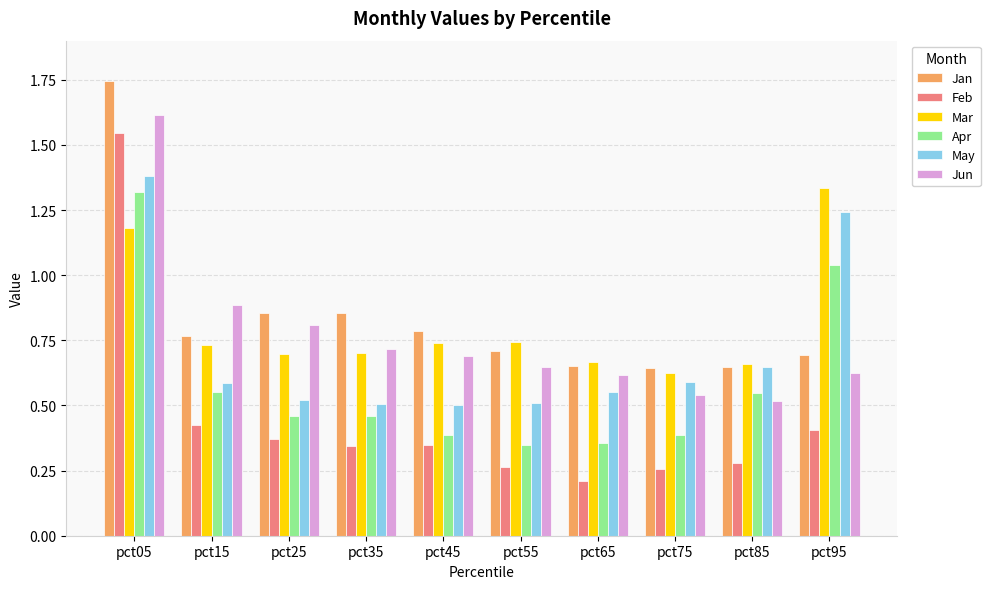

True or false: Mar has a value of 0.7 at pct65.

True